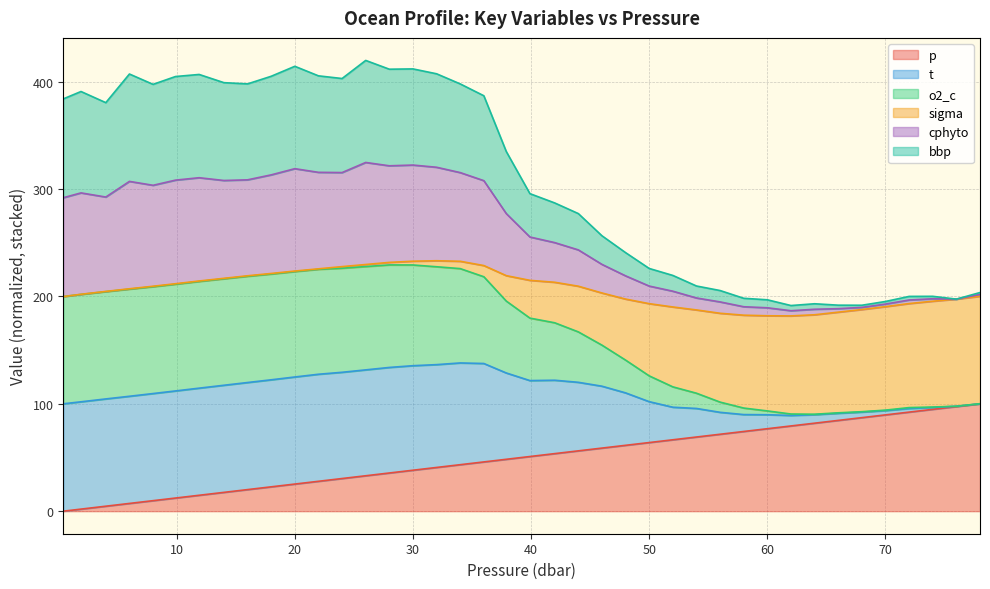

What are all the series names shown in the legend?

p, t, o2_c, sigma, cphyto, bbp